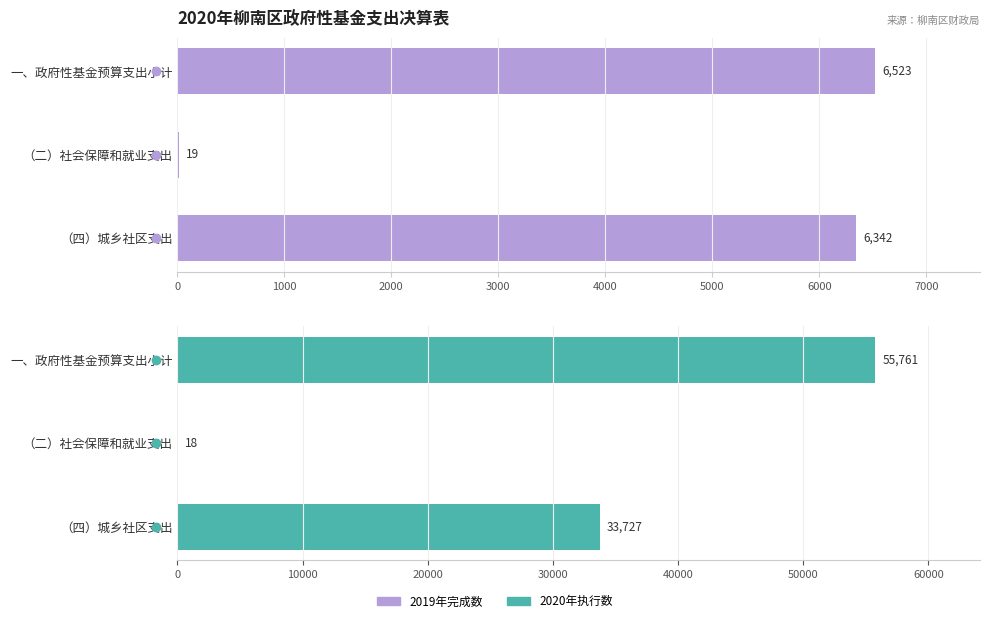

At how many categories does at least one series exceed 14149?

2